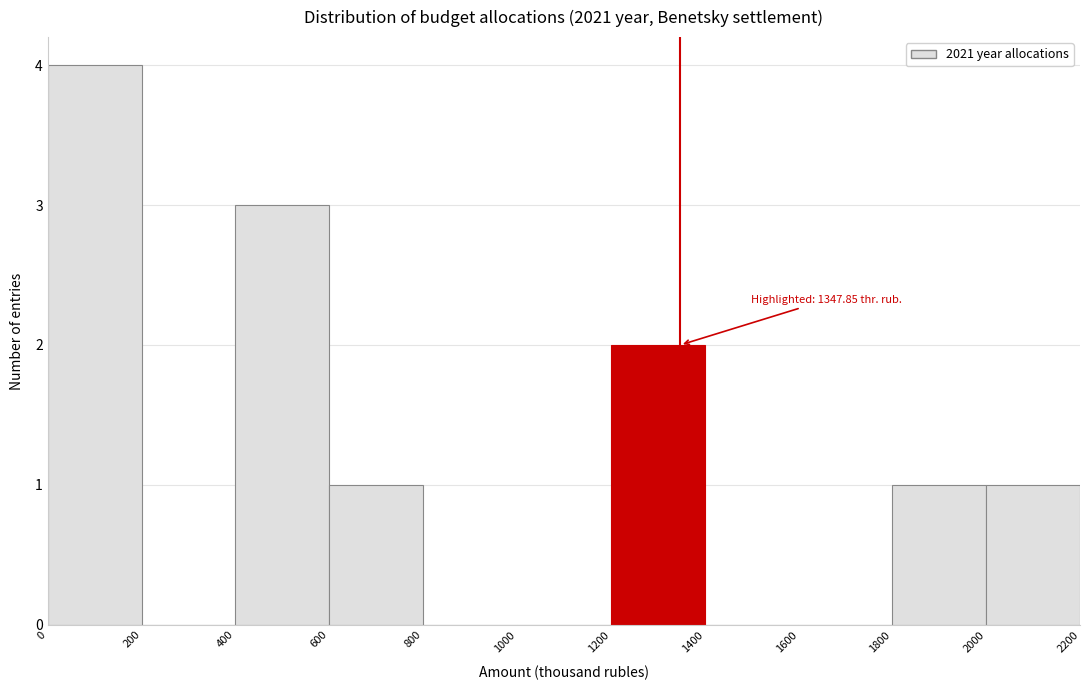

Which range on the x-axis has the tallest bar?

0 to 200